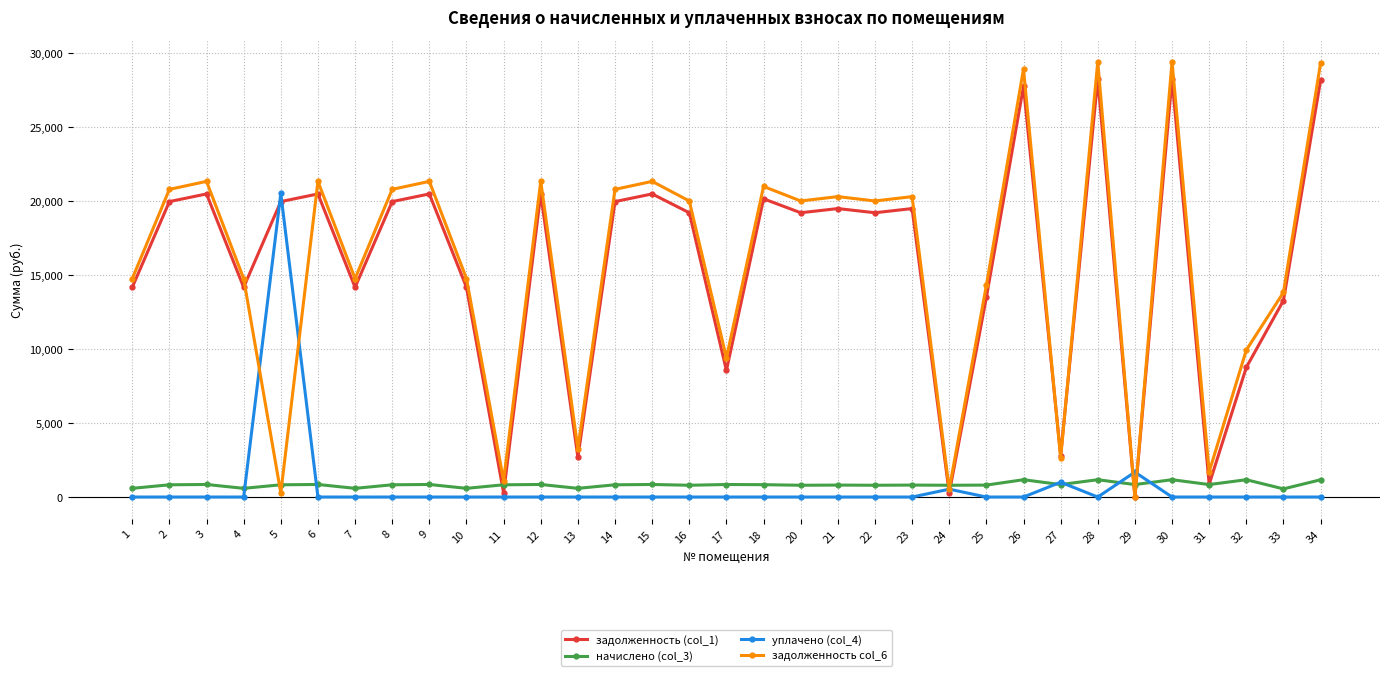

What is the total value across all series at 5?

41584.3